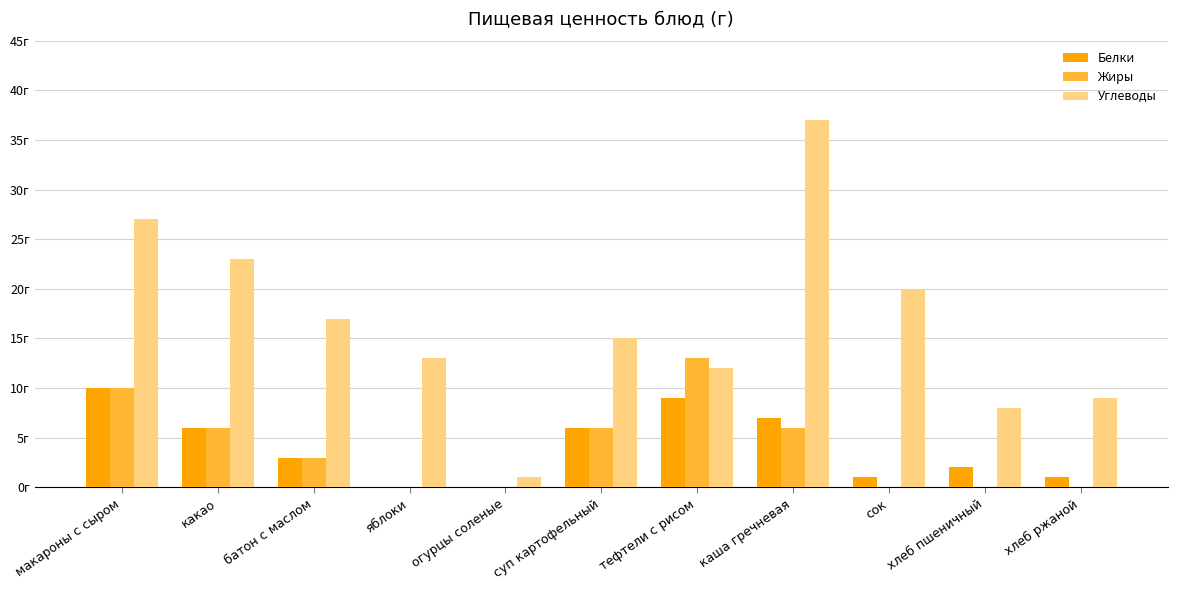

Are the bars grouped side by side (vs. stacked)?

Yes